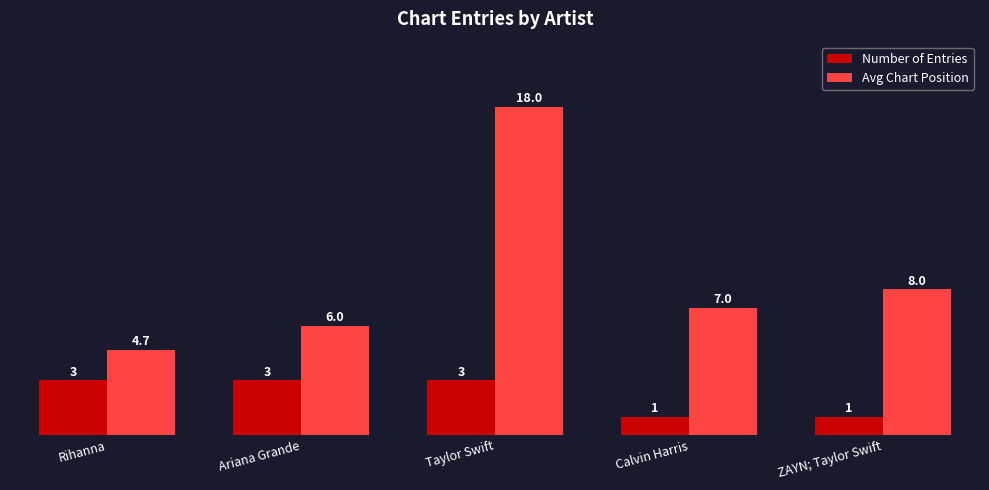

Reading right to left, extract all data points from this chart.

Number of Entries: 1.0	1.0	3.0	3.0	3.0
Avg Chart Position: 8.0	7.0	18.0	6.0	4.7